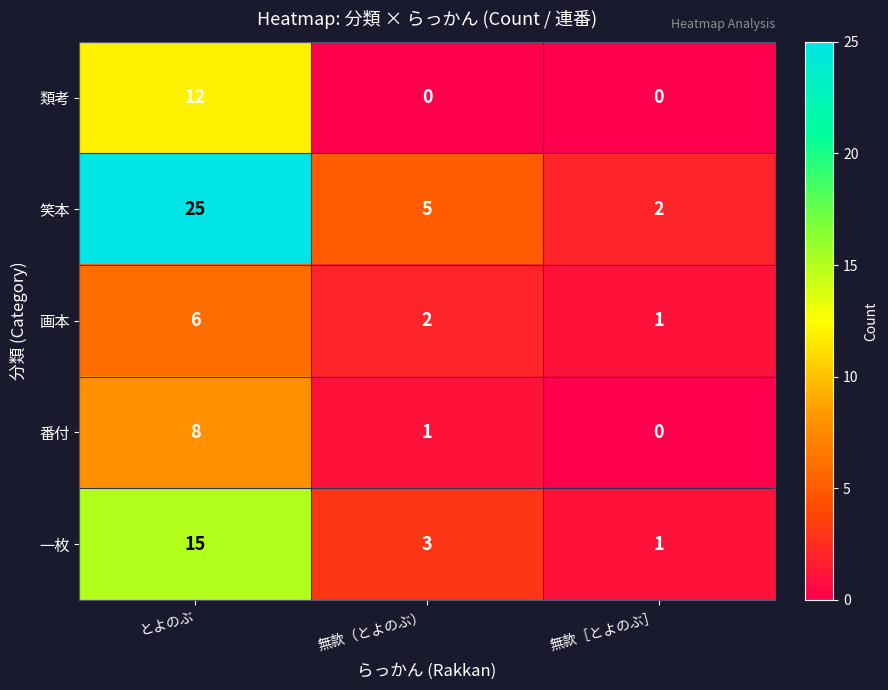

How many values in the 一枚 series are below 3?

1